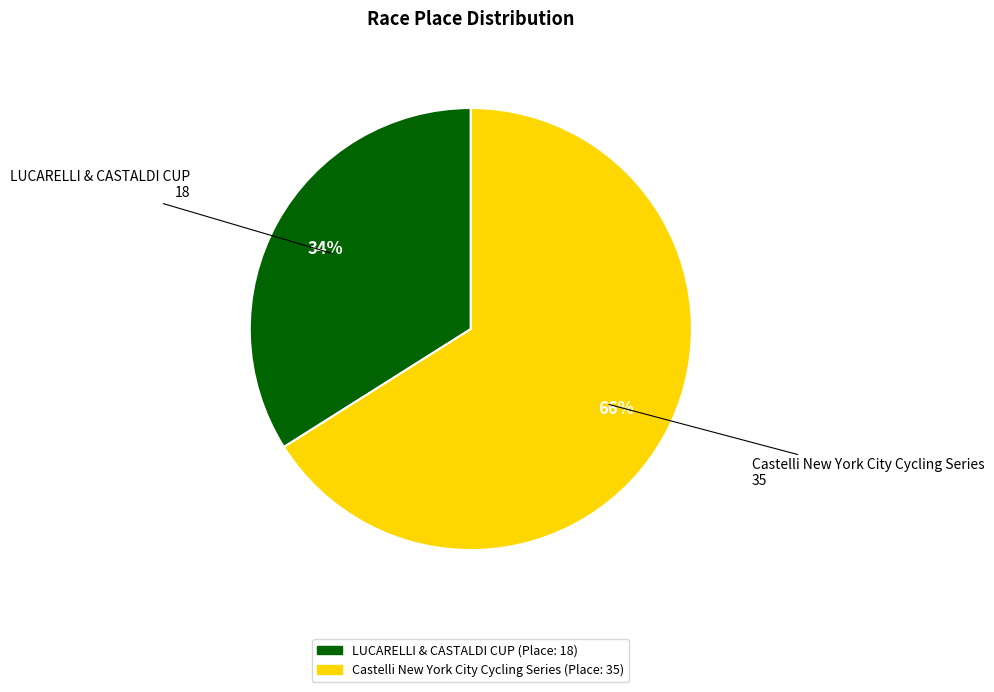

Rank the categories by value from highest to lowest.

Castelli New York City Cycling Series, LUCARELLI & CASTALDI CUP